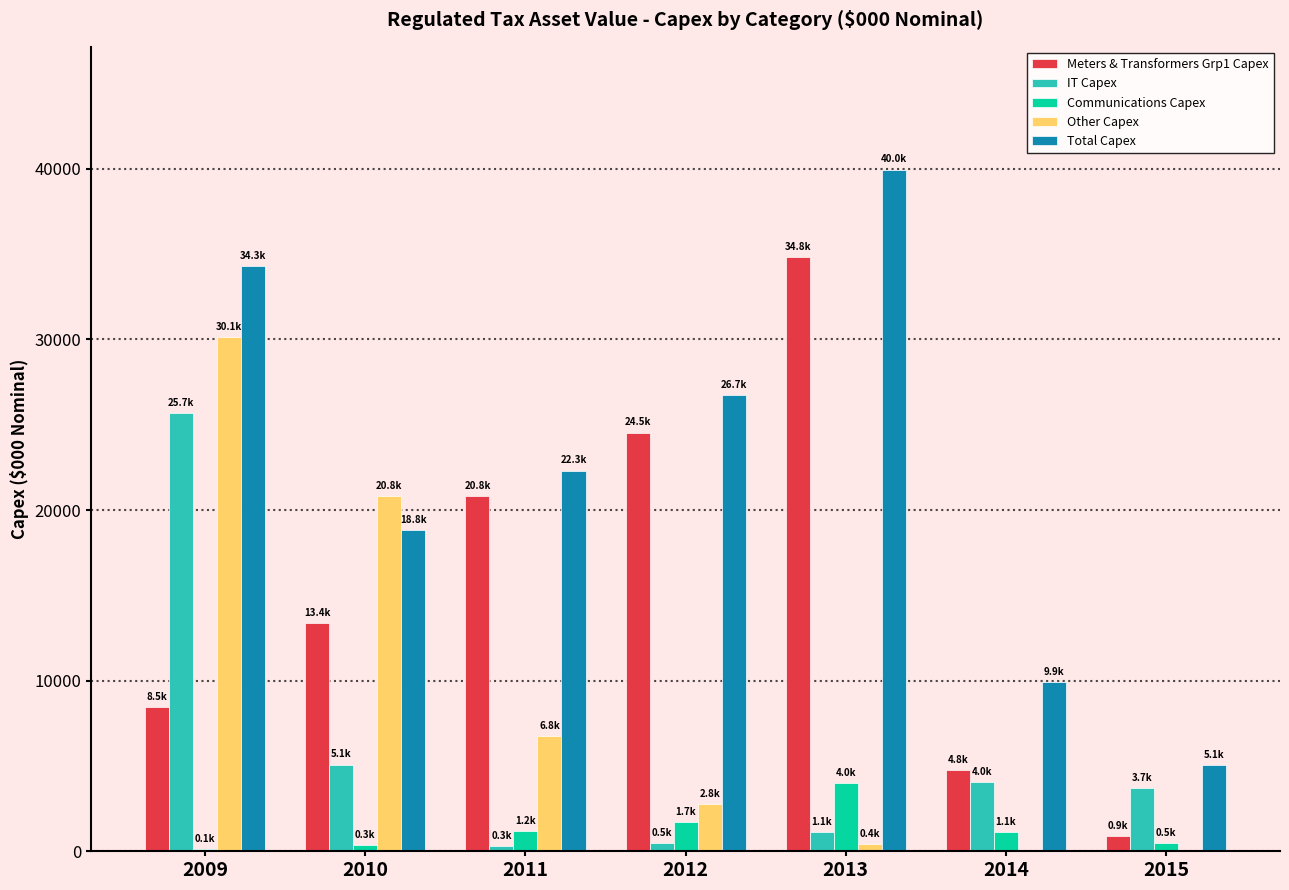

At which label does Other Capex reach its peak?

2009